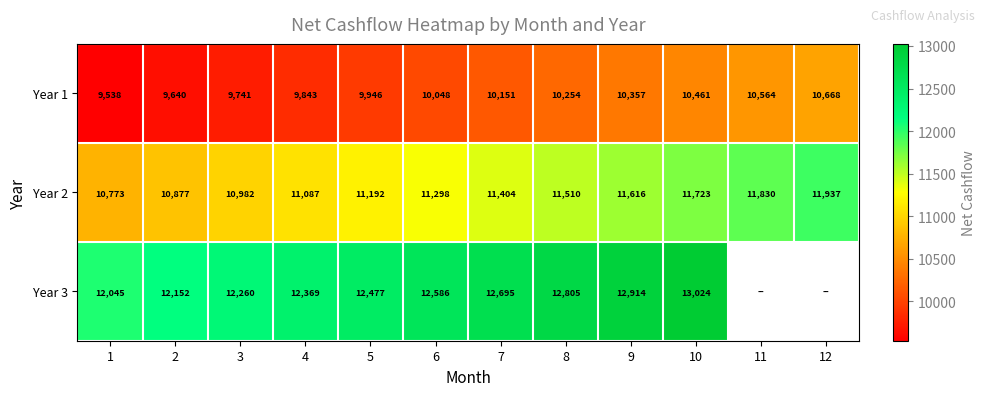

Which series has the largest total across all categories?

Year 2